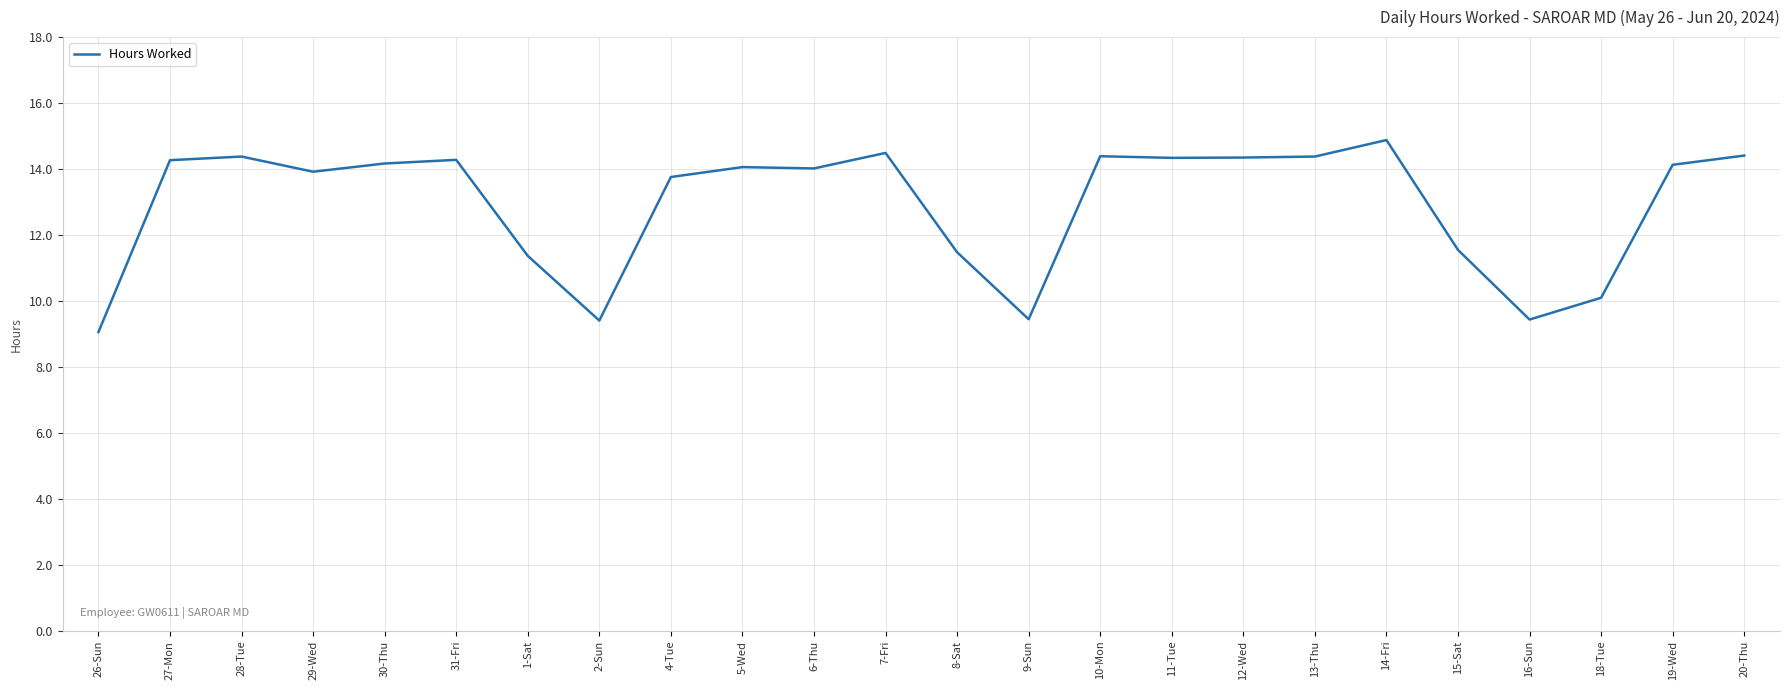

Read the value at 5-Wed.

14.1